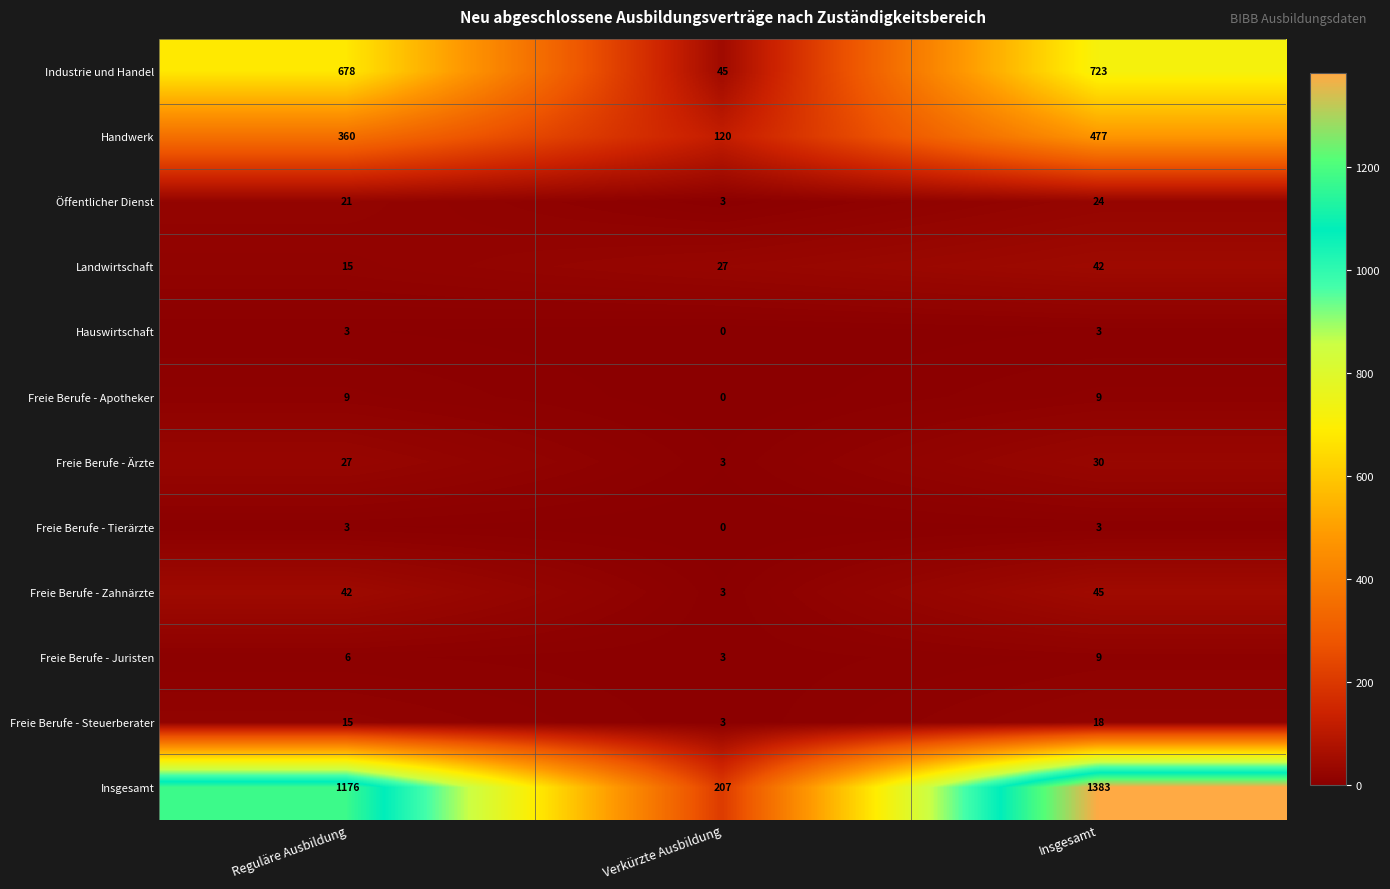

Which series changed the most between Reguläre Ausbildung and Verkürzte Ausbildung?

Insgesamt